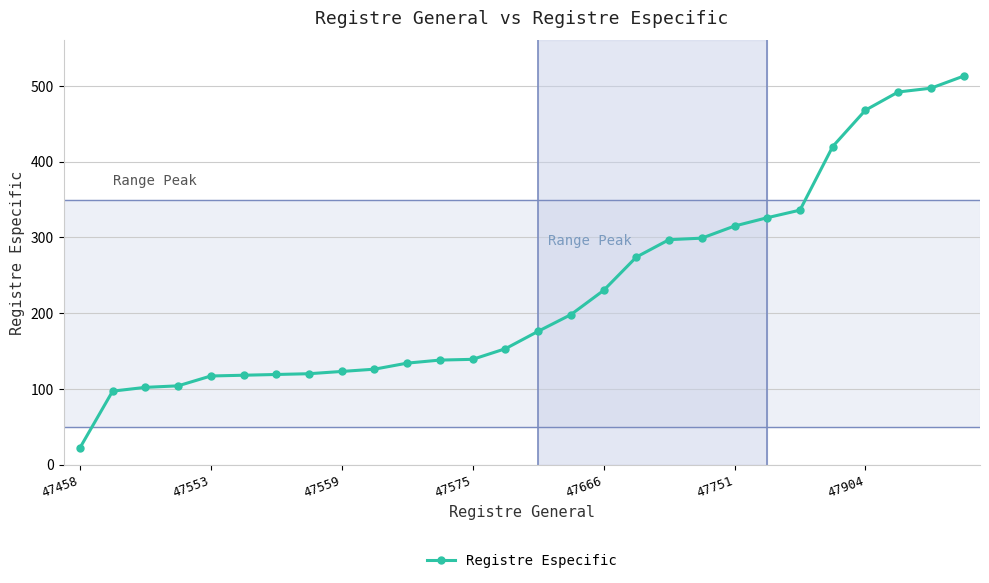

What is the value of the 2nd point from the left?

97